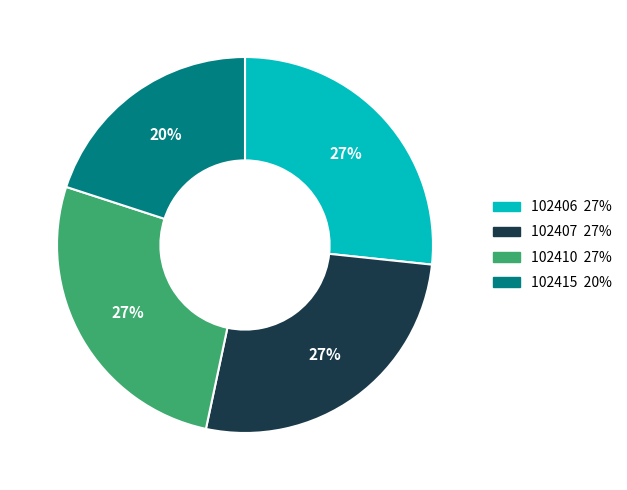

Which slice is the smallest?

102415